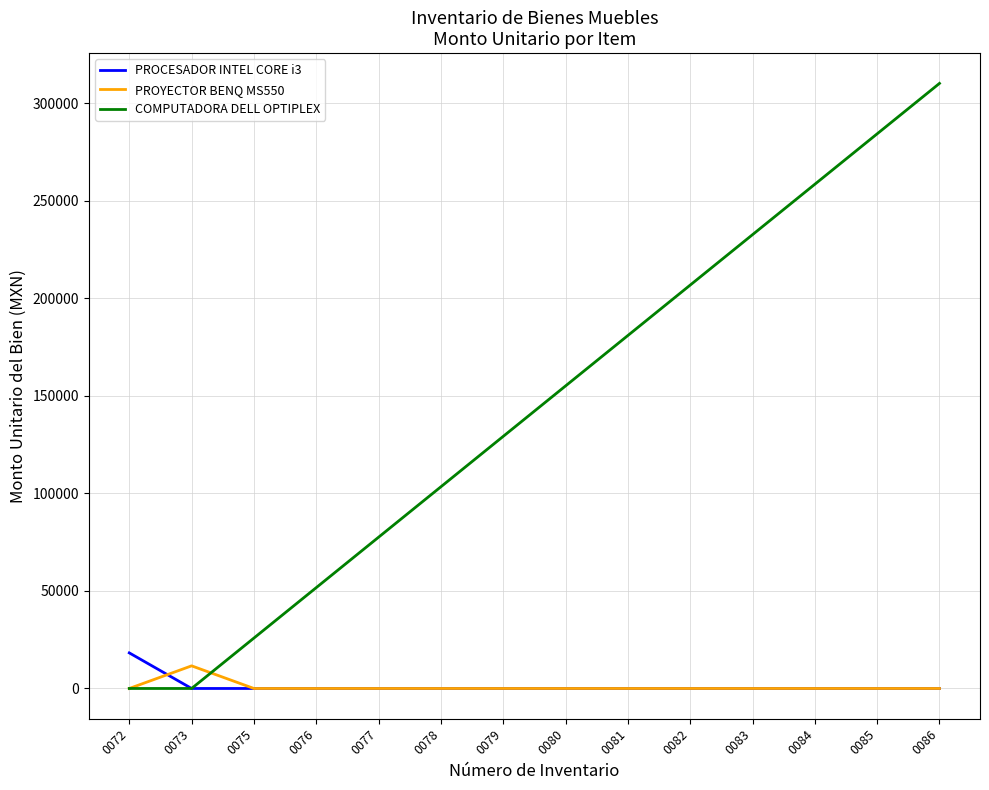

At which category is the sum across all series the highest?

0086